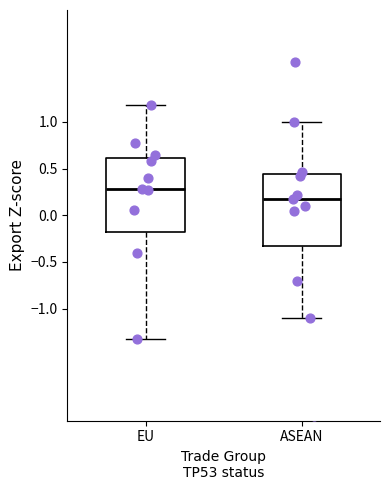

Which box has the lowest median line?

ASEAN